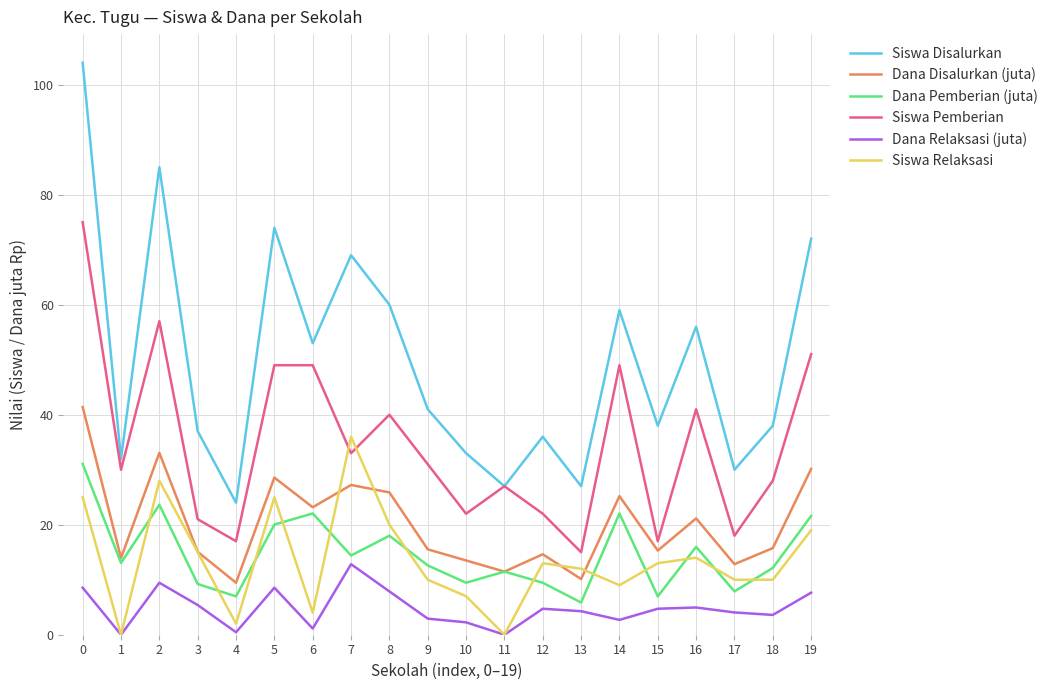

What is the sum of the Dana Disalurkan (juta) values at 17 and 15?

28.1